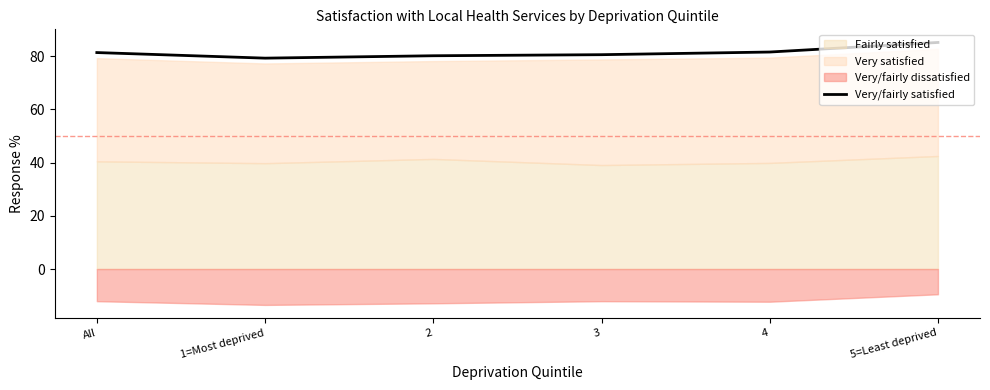

What is the sum of all values?

488.3